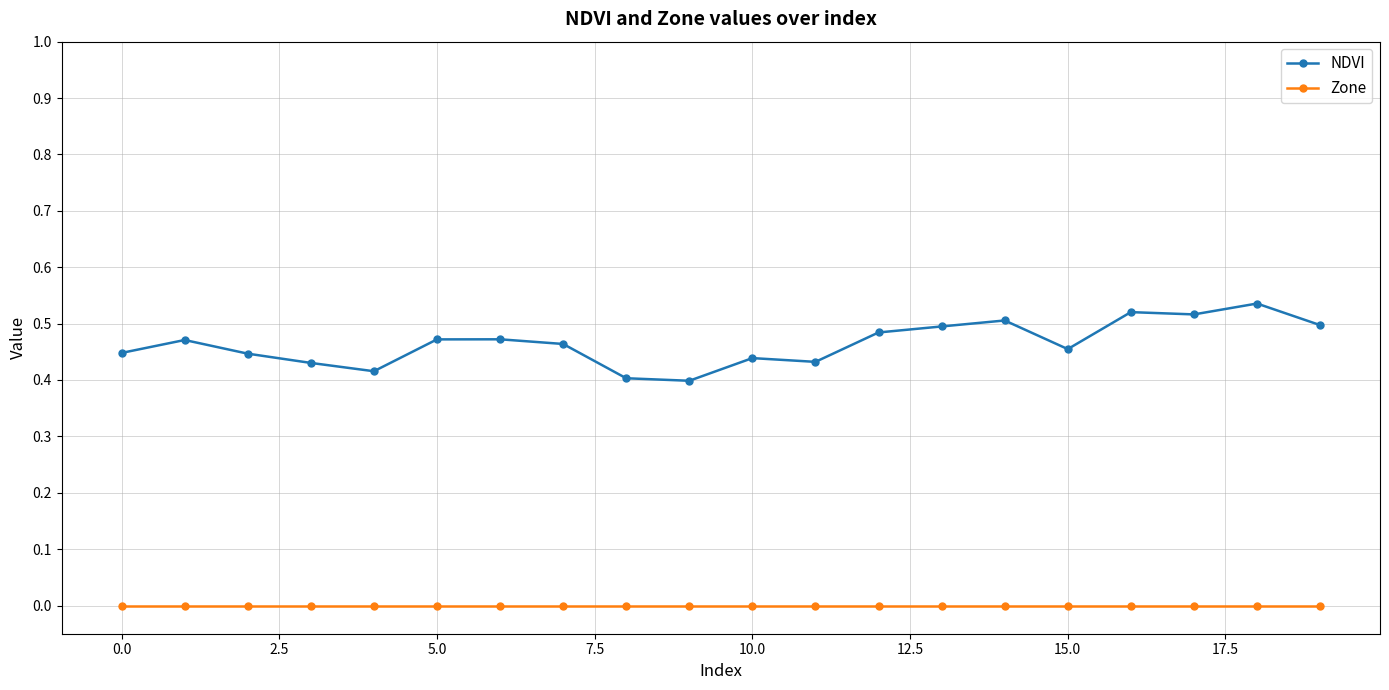

True or false: NDVI has more than 0 points higher than both neighbors.

True